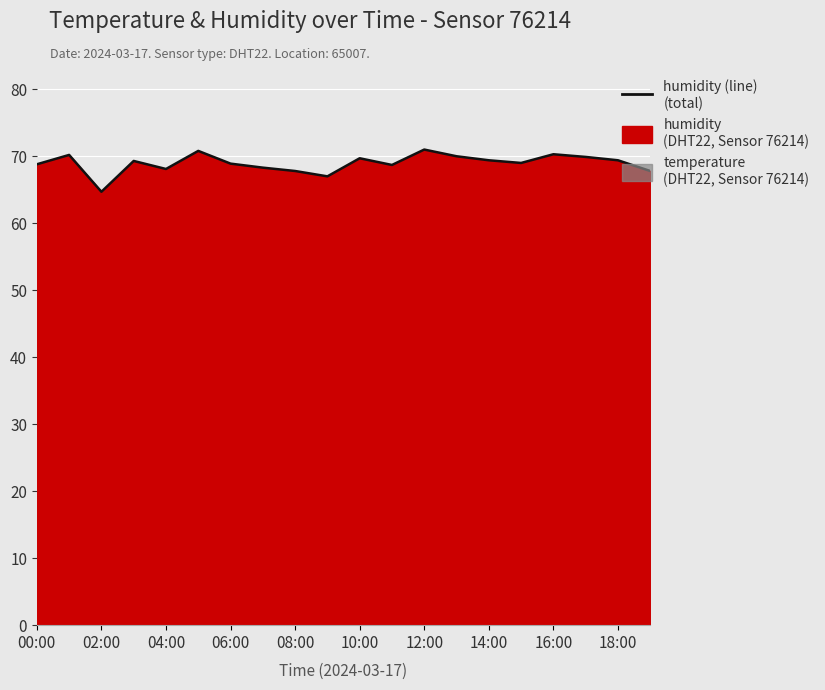

What is the smallest value displayed?

64.7